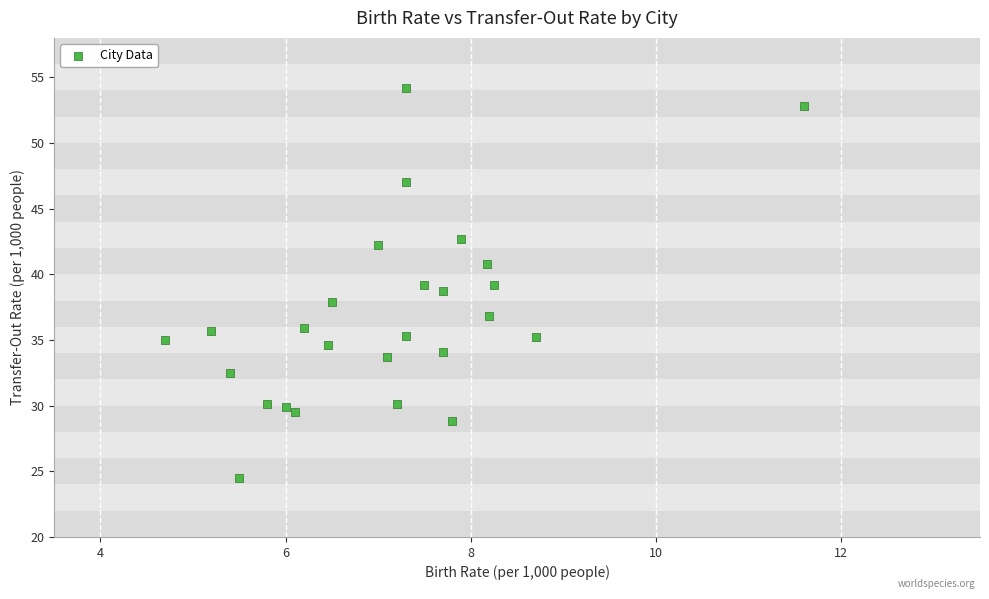

What is the range of Y values (max minus min)?

29.7